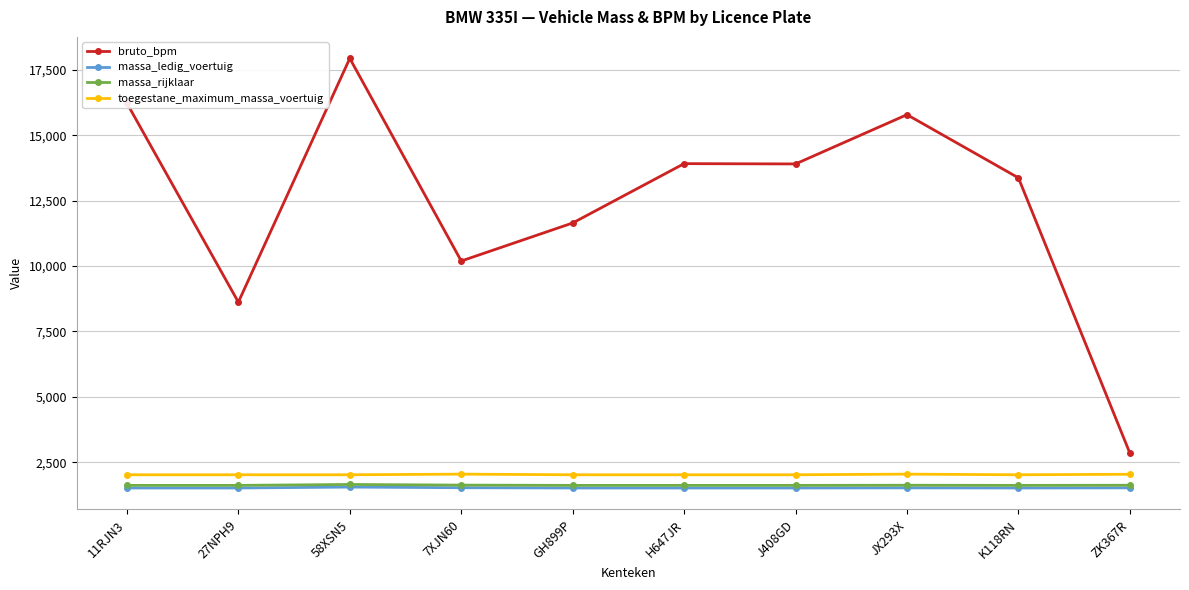

How many massa_ledig_voertuig values are between 1515 and 1520?

8